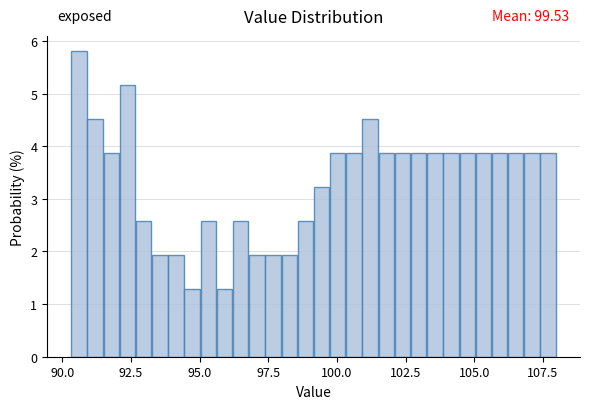

Around what value on the x-axis is the tallest bar? Give the approximate position of its centre, as read against the axis.

90.5